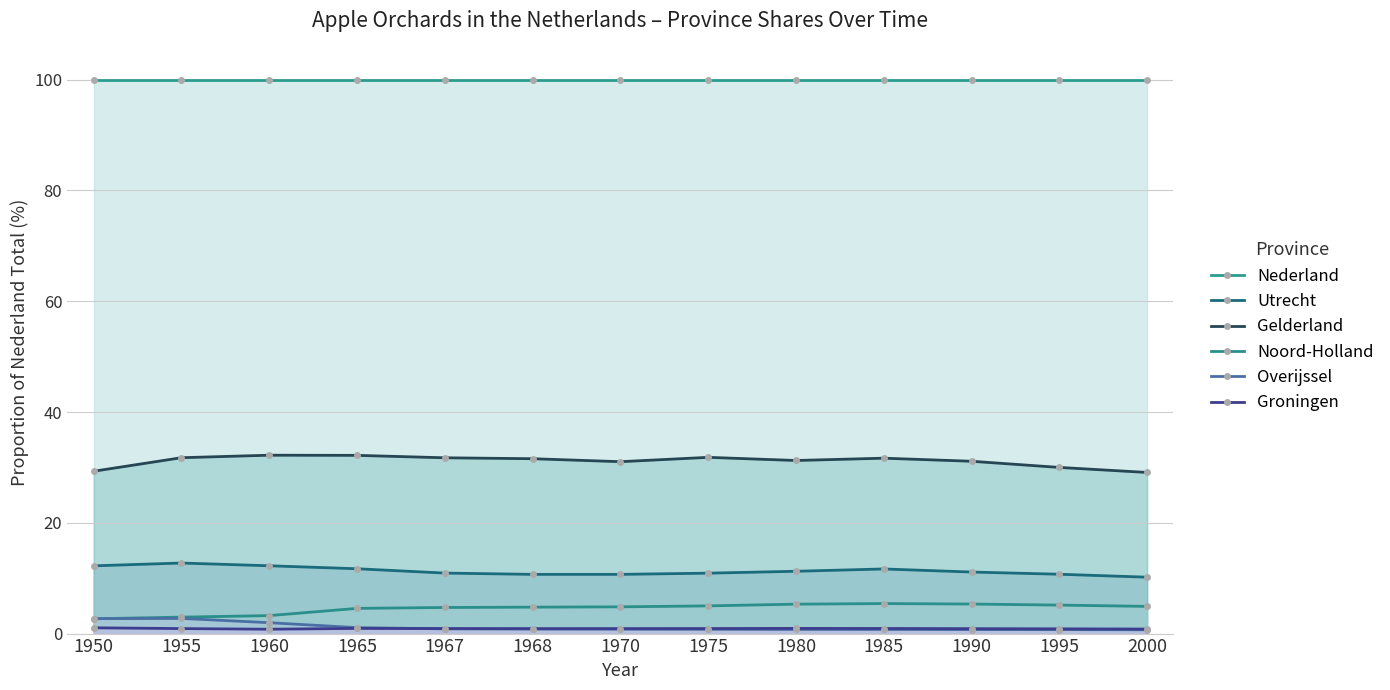

True or false: Nederland and Utrecht intersect in this chart.

False